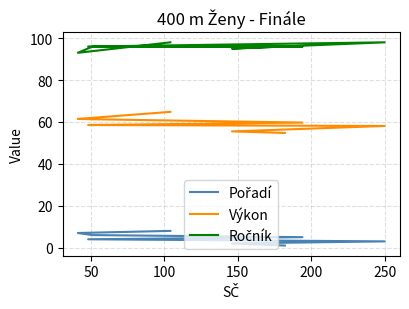

What is the label of the 5th point from the right?

150